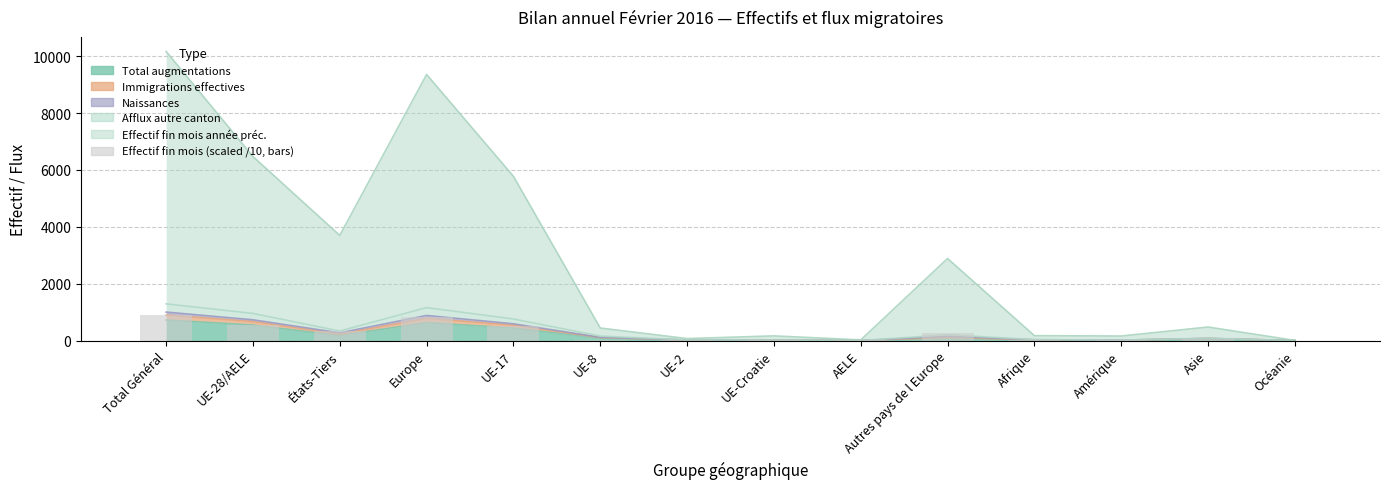

What is the ratio of the value at Océanie to the value at UE-2?

0.1